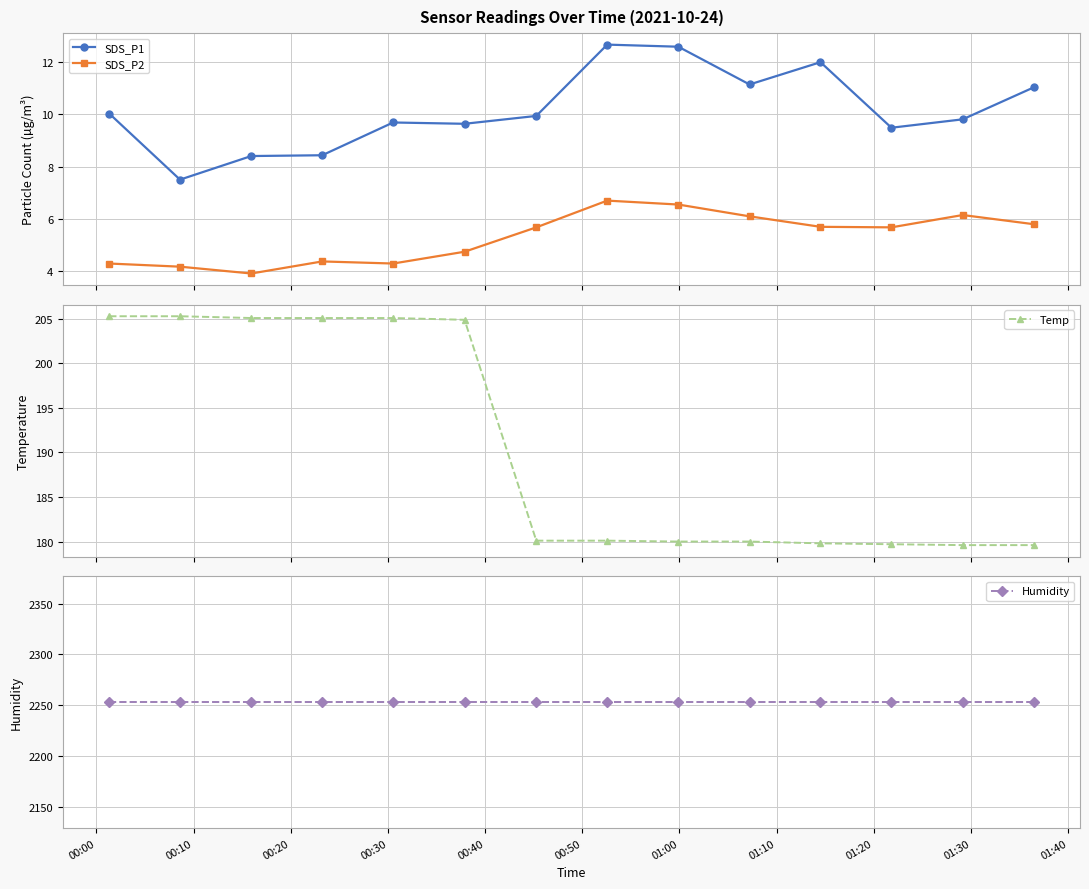

Reading left to right, transcribe all the data shown in this chart.

SDS_P1: 10.0	7.5	8.4	8.4	9.7	9.6	9.9	12.7	12.6	11.1	12.0	9.5	9.8	11.0
SDS_P2: 4.3	4.2	3.9	4.4	4.3	4.8	5.7	6.7	6.5	6.1	5.7	5.7	6.2	5.8
Temp: 205.3	205.3	205.1	205.1	205.1	204.9	180.1	180.1	180.0	180.0	179.8	179.7	179.6	179.6
Humidity: 2252.8	2252.8	2252.8	2252.8	2252.8	2252.8	2252.8	2252.8	2252.8	2252.8	2252.8	2252.8	2252.8	2252.8